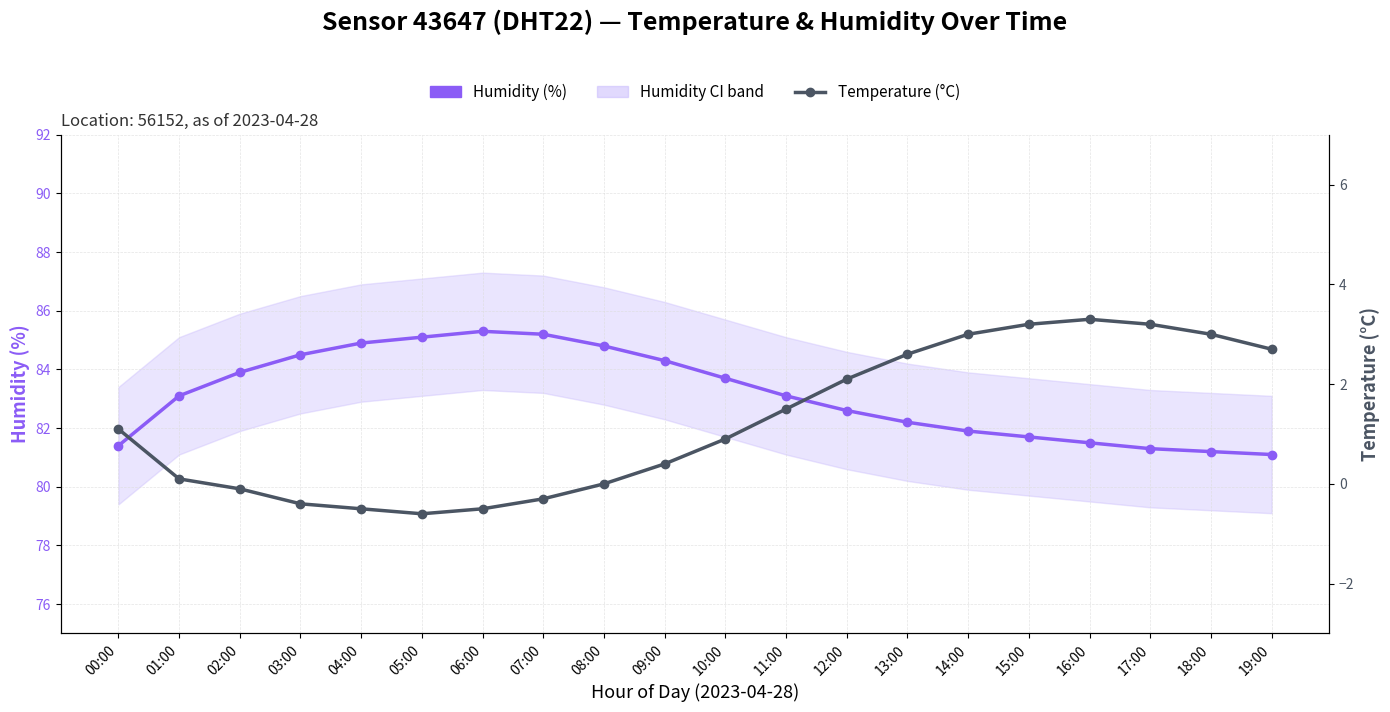

True or false: Humidity (%) has a value of 84.3 at 09:00.

True